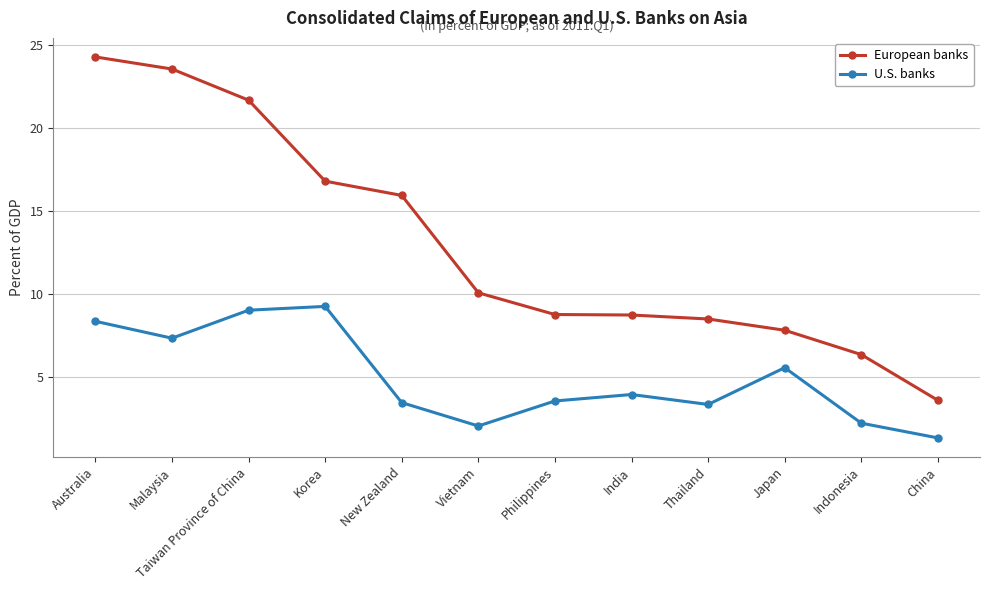

True or false: European banks and U.S. banks cross at least once.

False